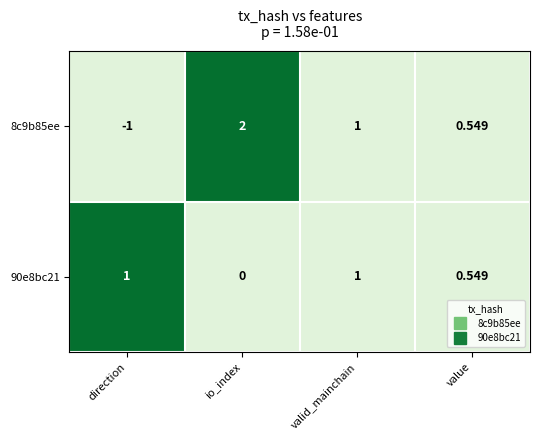

Which label corresponds to the smallest value in the chart?

direction